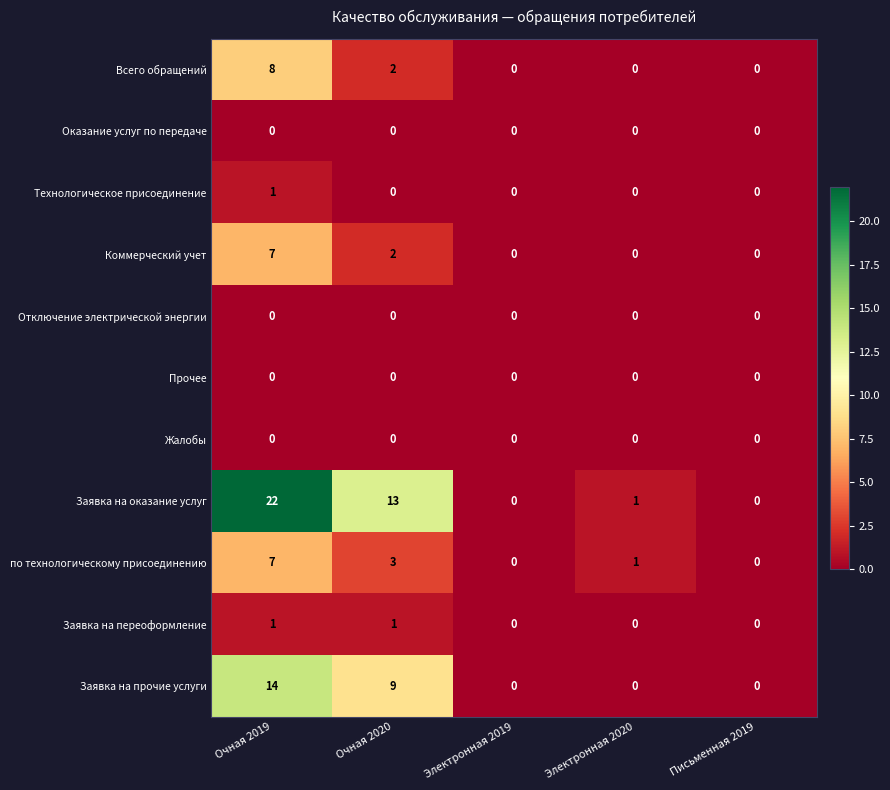

At which category is the sum across all series the highest?

Очная 2019